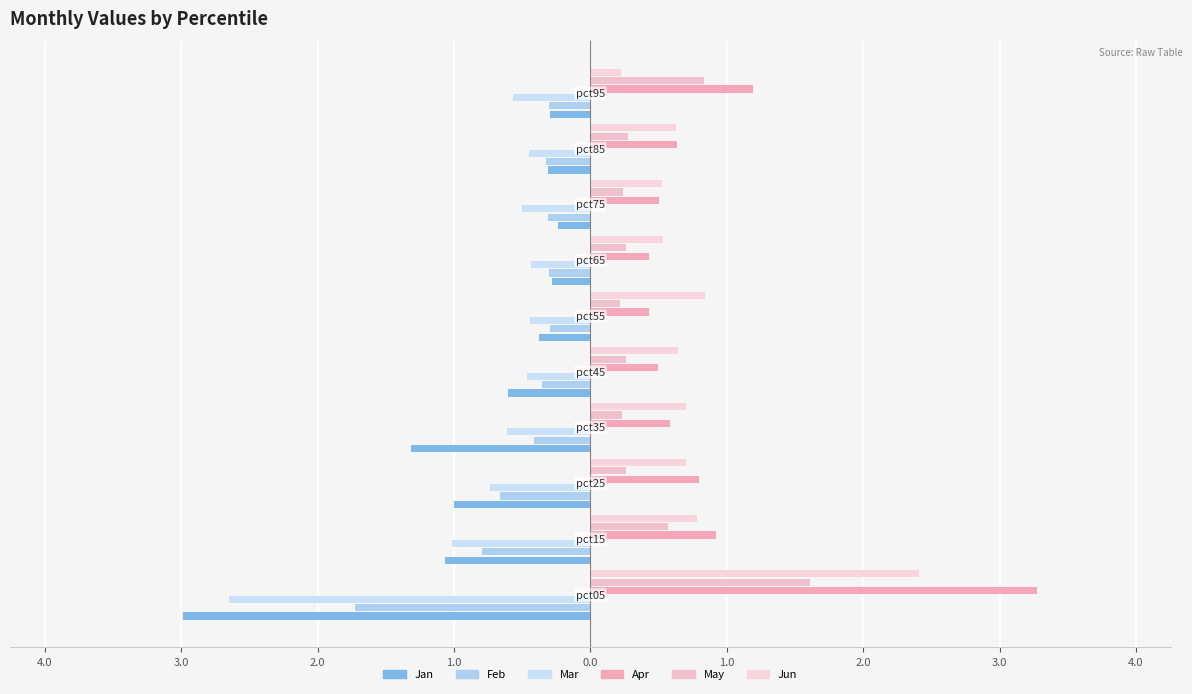

How many groups of bars are there?

10